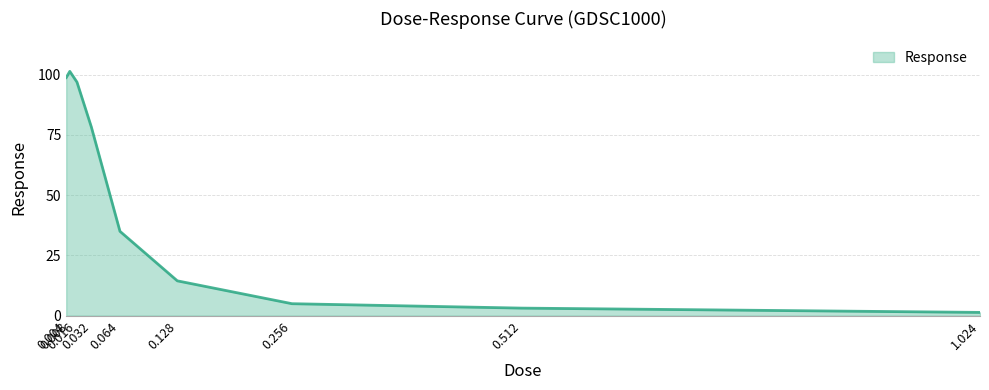

Which category has the lowest value across all series?

1.024